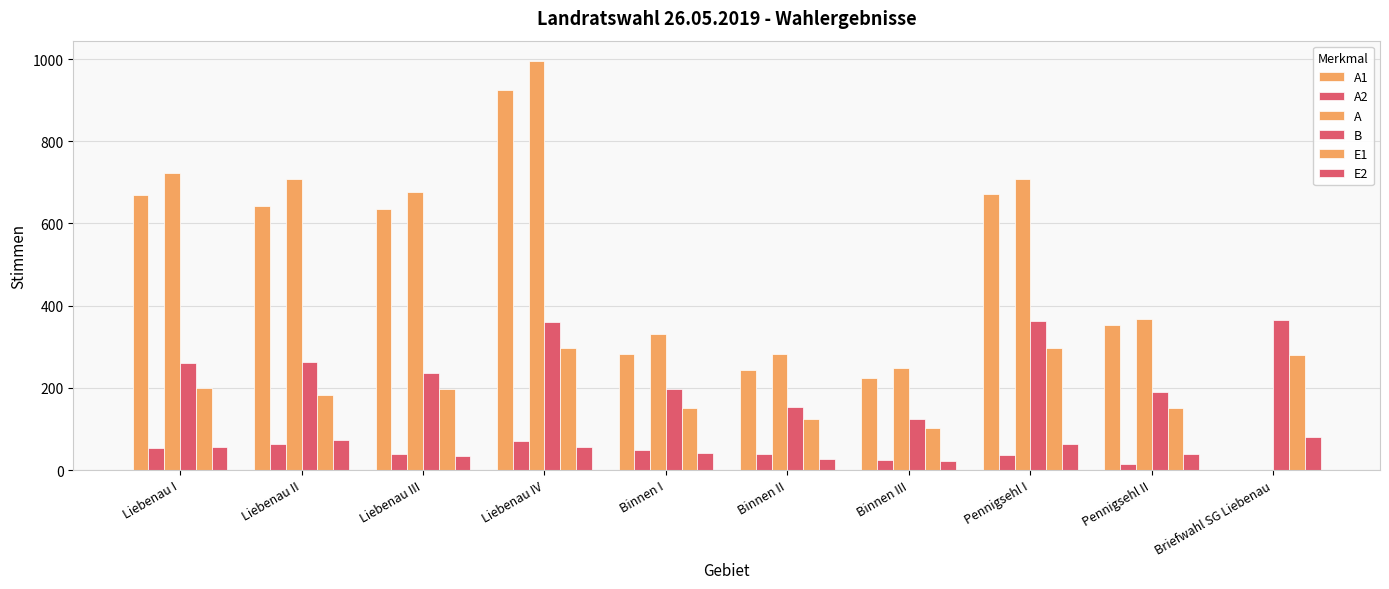

Does the chart contain stacked bars?

No